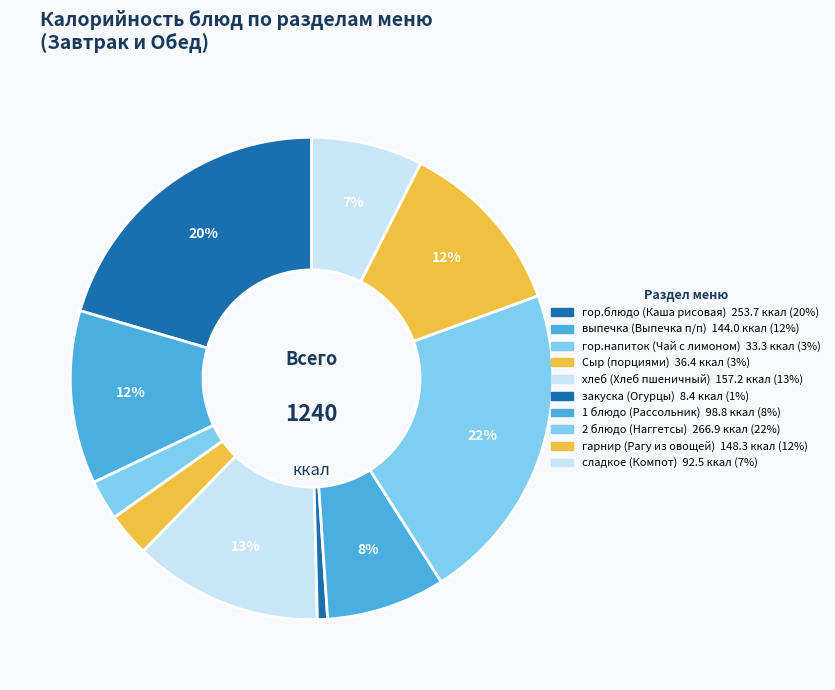

How many slices are in this pie chart?

10